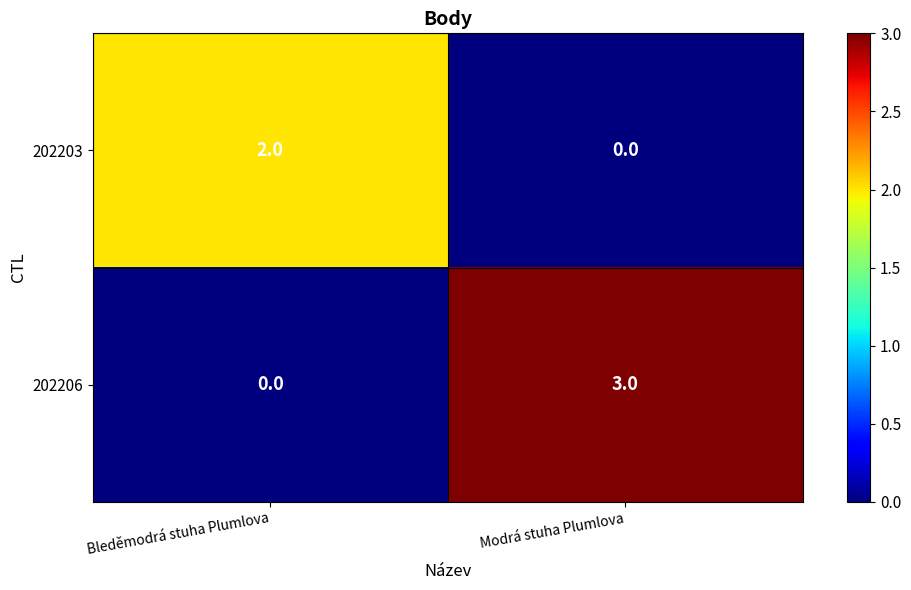

What is the sum of the 202206 values at Modrá stuha Plumlova and Bleděmodrá stuha Plumlova?

3